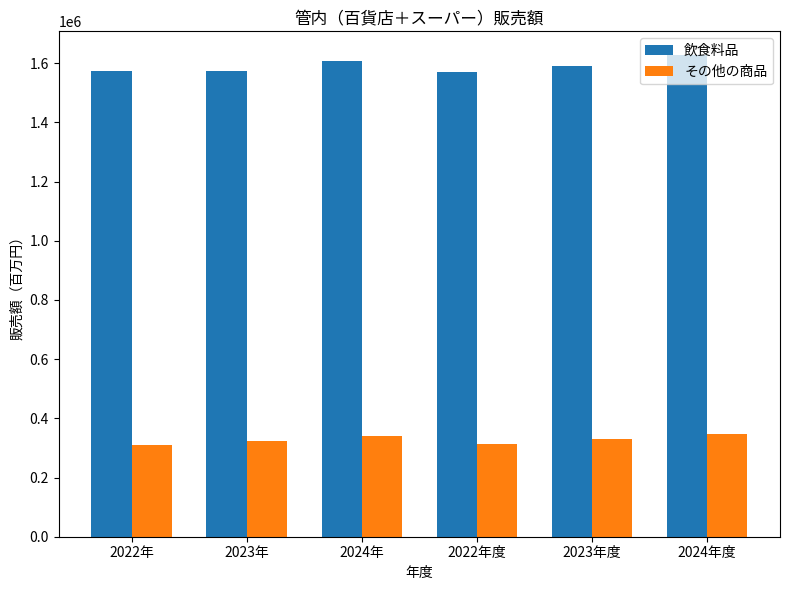

What is the label of the 3rd bar from the right?

2022年度